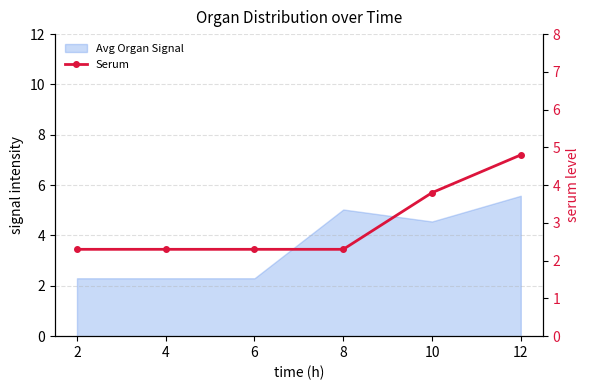

Count the number of categories in the chart.

6